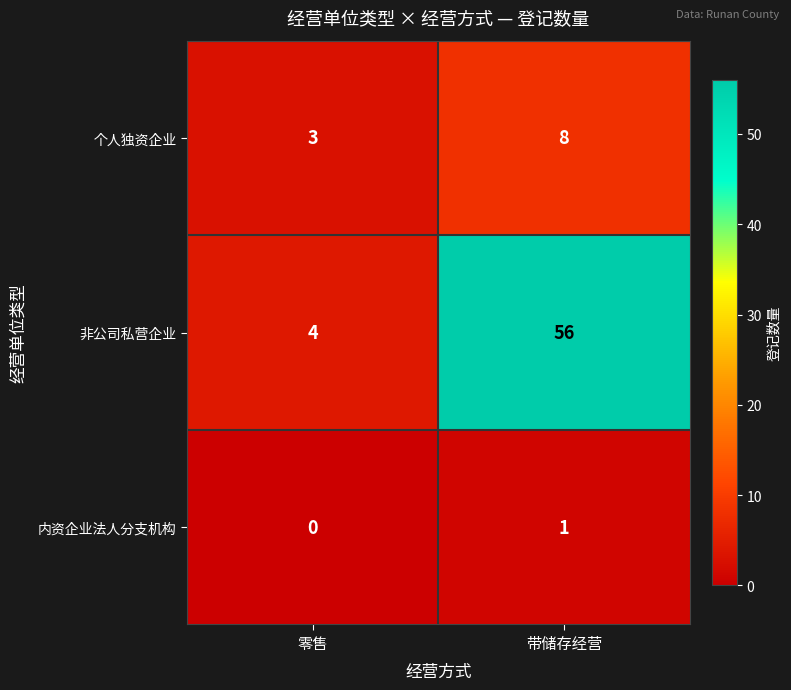

What is the sum of all 非公司私营企业 values?

60